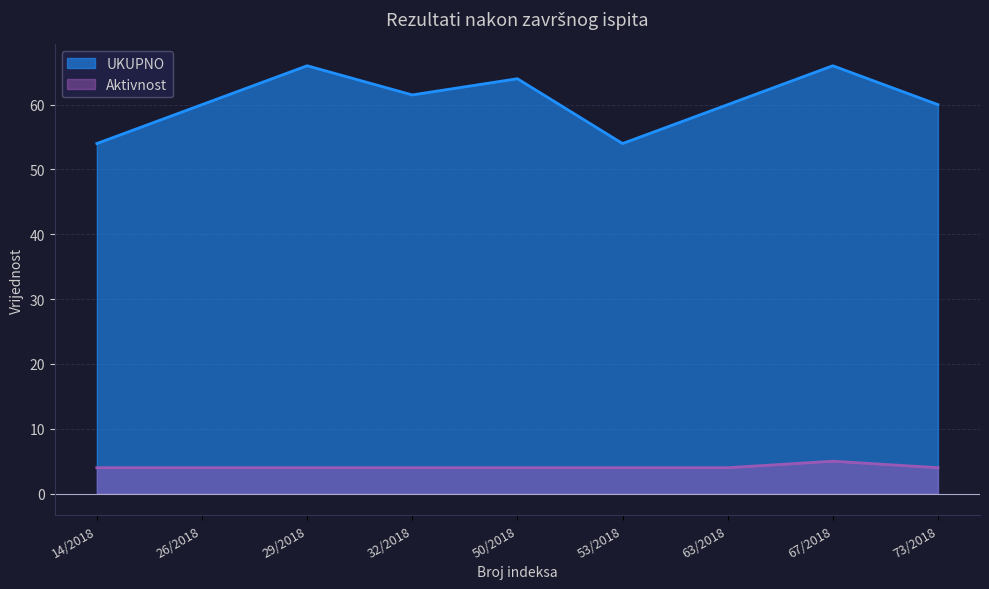

What is the sum of the UKUPNO values at 50/2018 and 63/2018?

124.0